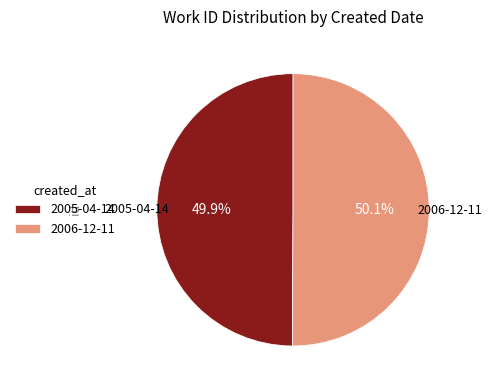

The 2006-12-11 slice represents 41% of the pie. True or false?

False